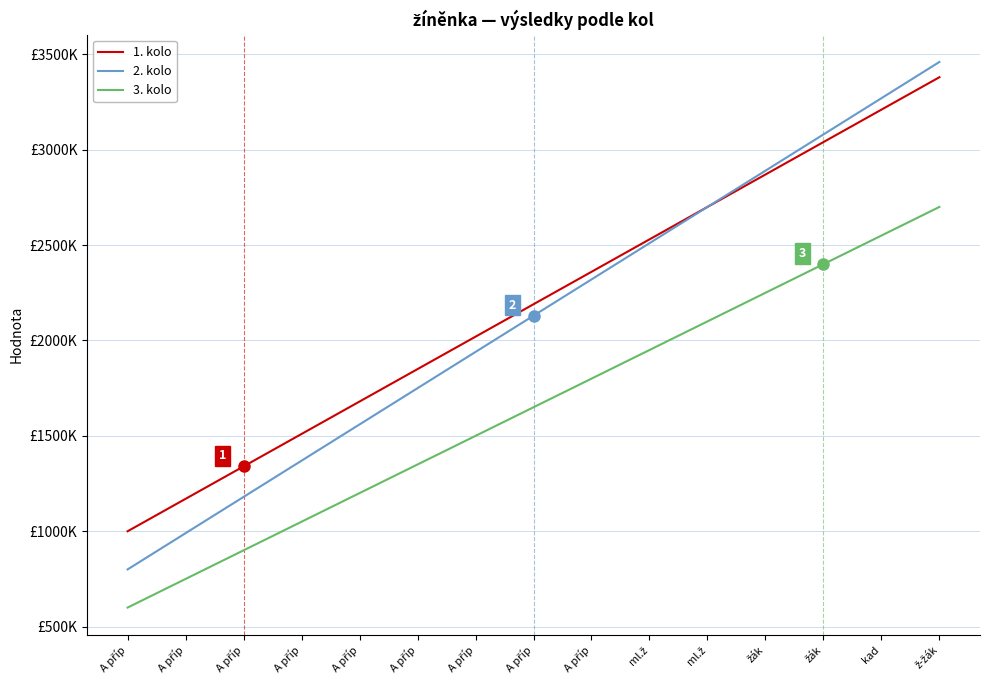

Which category has the lowest value across all series?

A příp